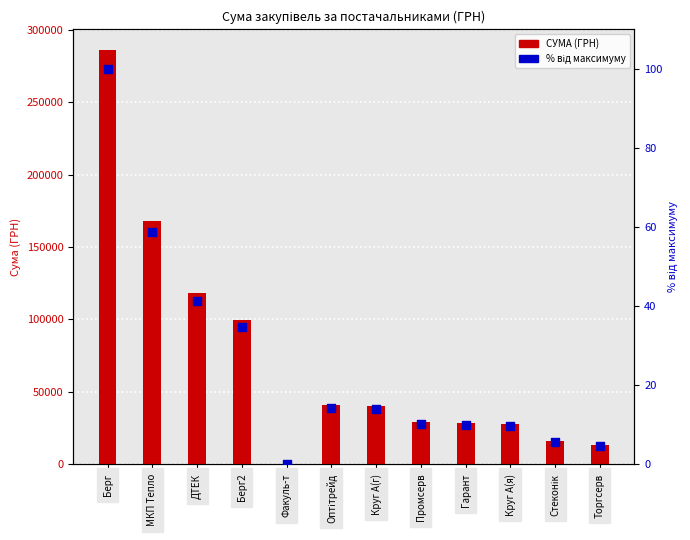

Which series reaches the maximum Y coordinate?

СУМА (ГРН)